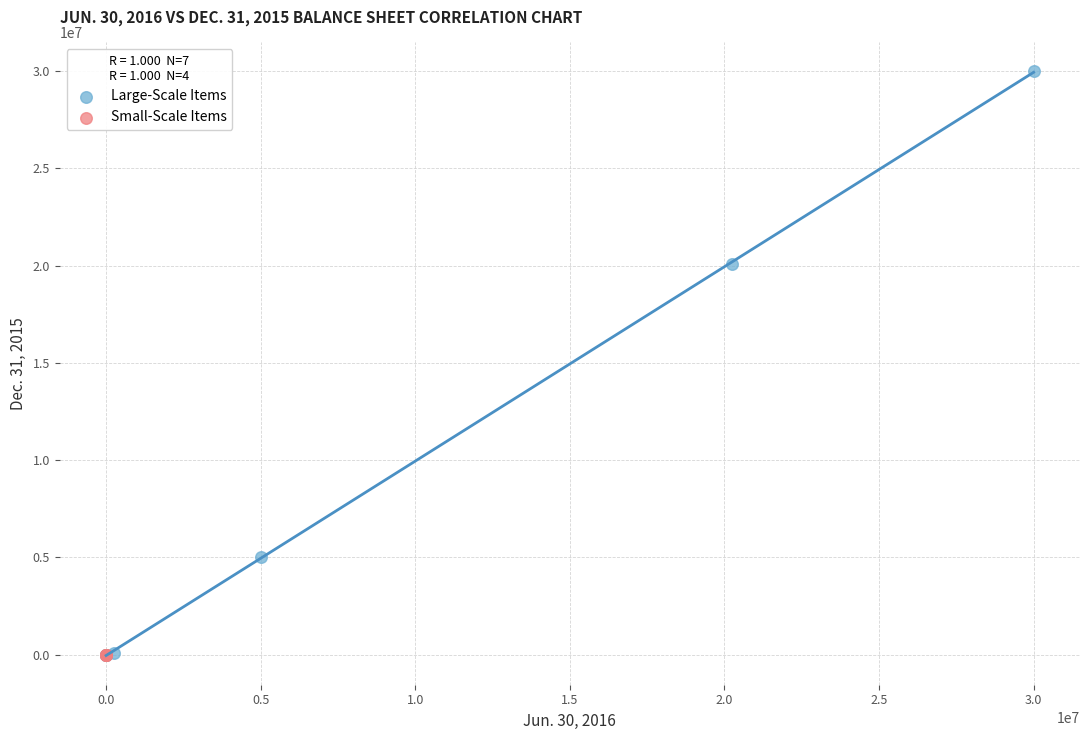

Which series contains the highest Y value?

Large-Scale Items